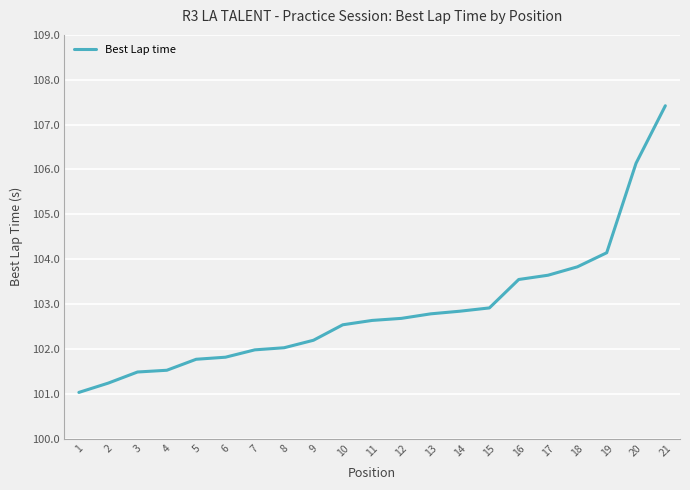

The chart shows a value of 103.6 at 17. True or false?

True